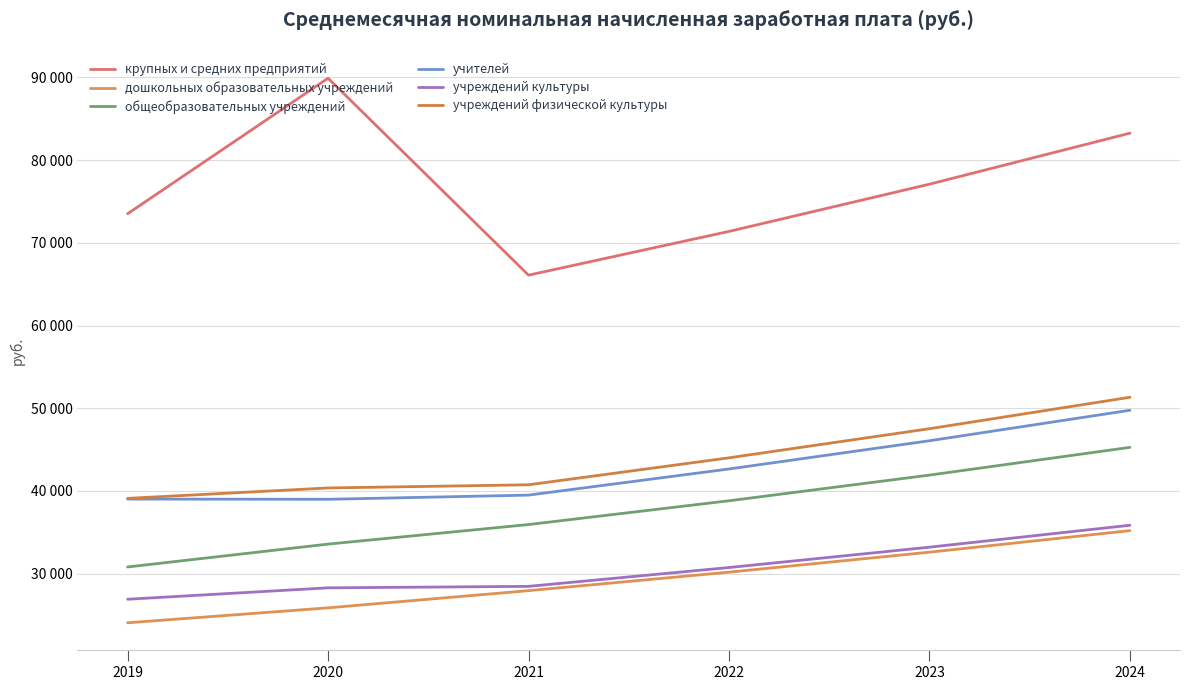

What is the spread (max minus min) of values at 2024?

48056.6